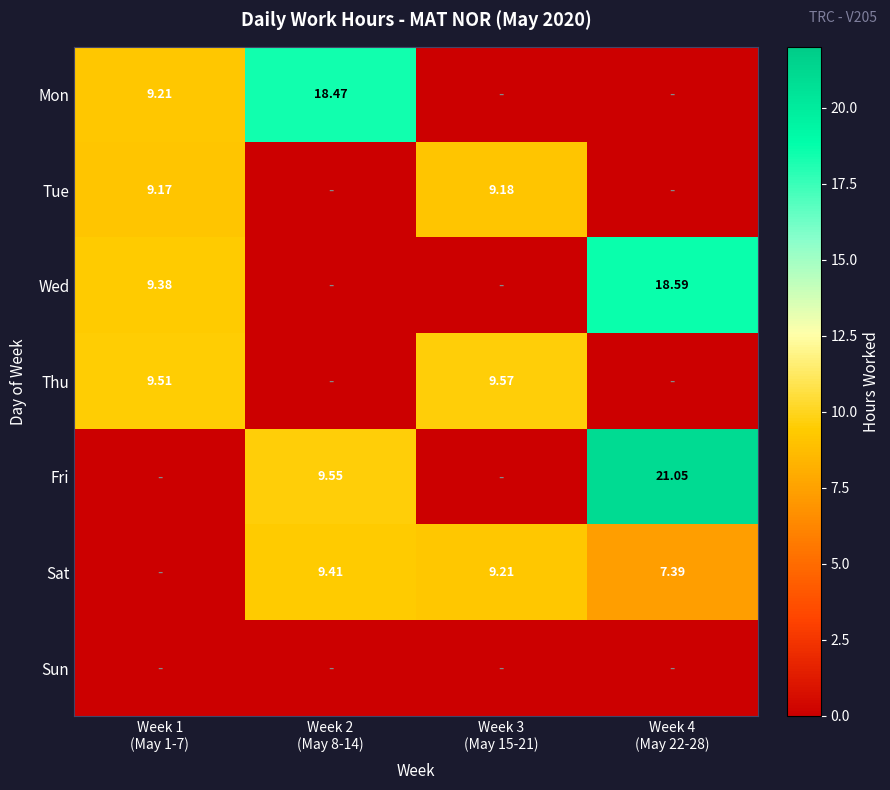

The value of Mon at Week 2 (May 8-14) is 18.5. True or false?

True